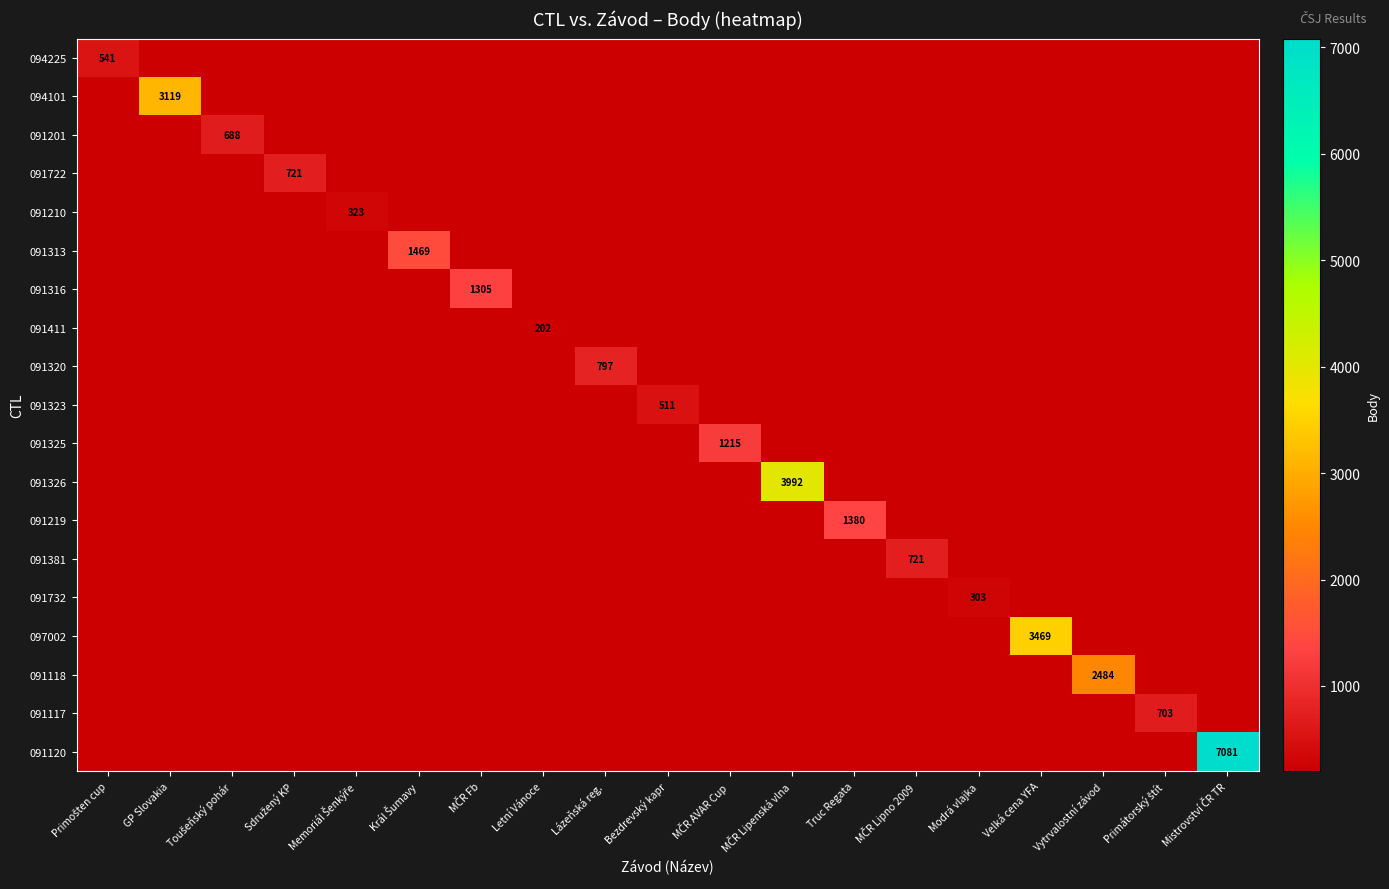

What is the difference between the maximum and minimum values in the 091320 series?

797